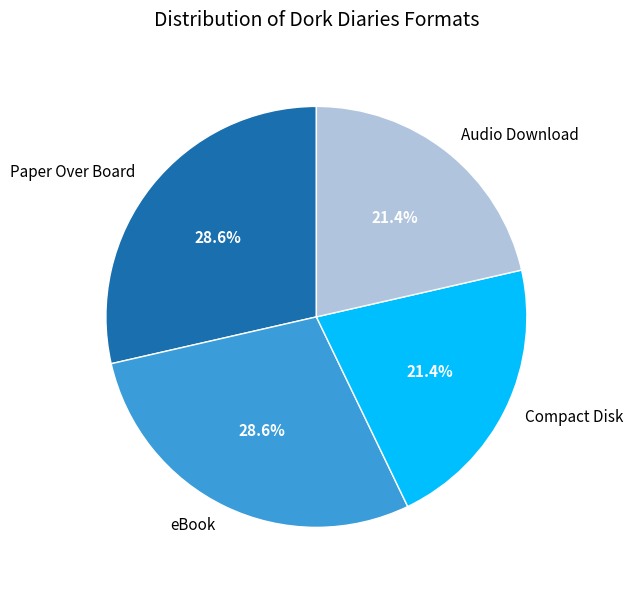

Which has a higher value, Paper Over Board or Audio Download?

Paper Over Board